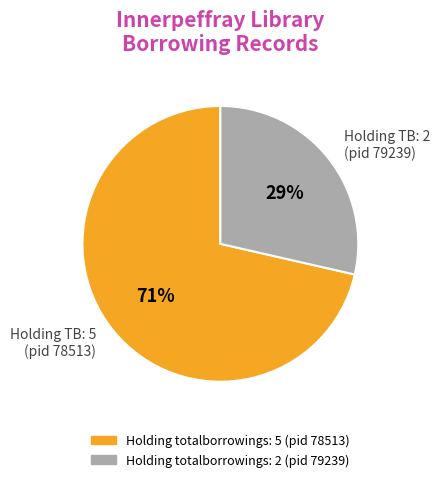

Between Holding TB: 5 (pid 78513) and Holding TB: 2 (pid 79239), which is larger?

Holding TB: 5 (pid 78513)